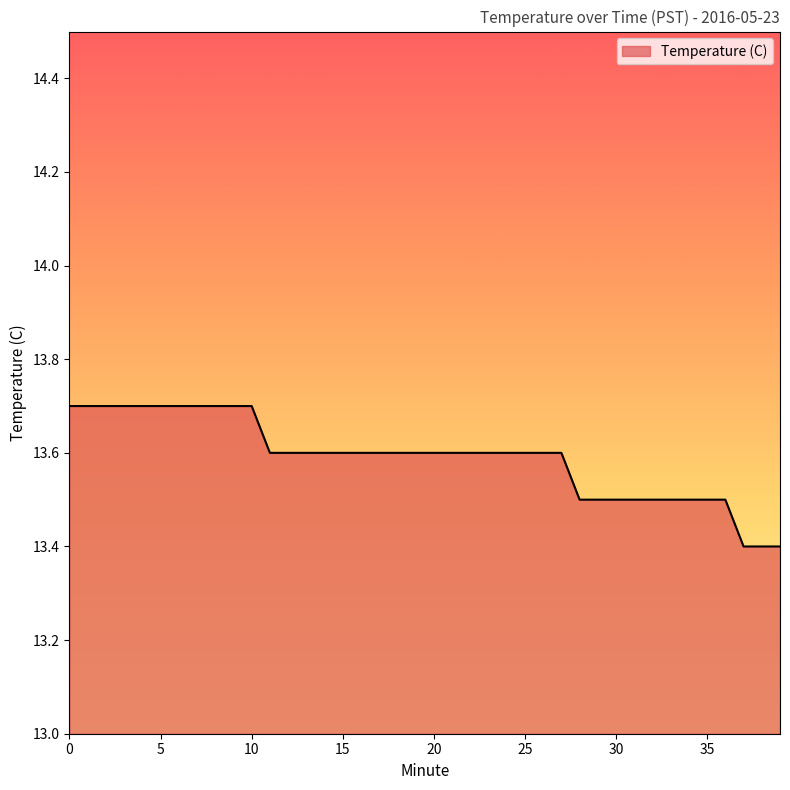

What is the maximum value shown in the chart?

13.7